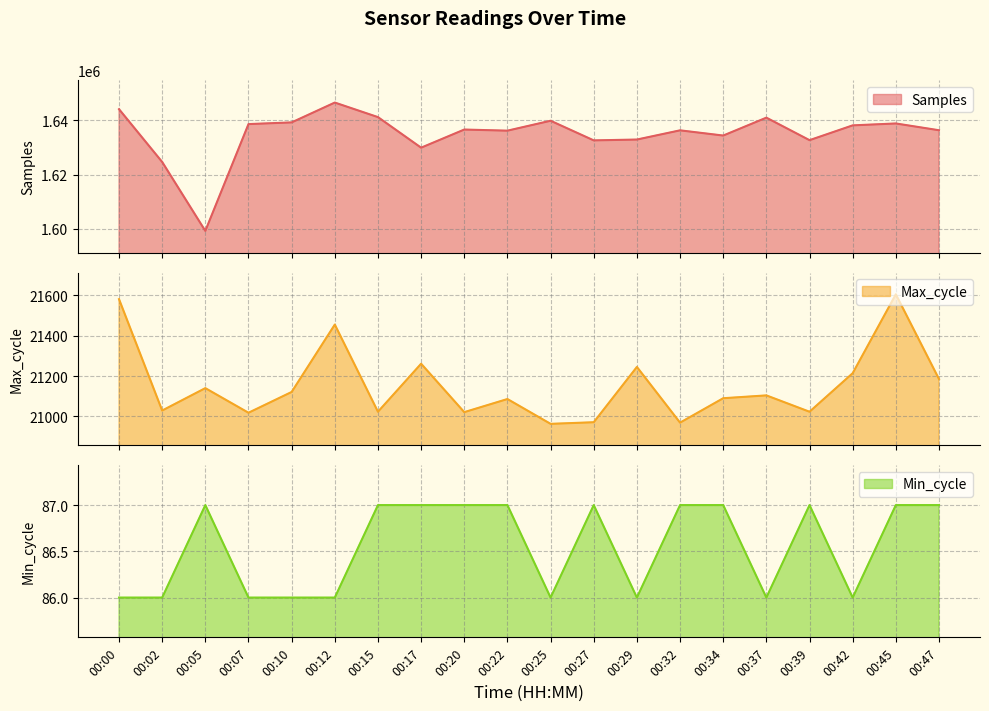

How many interior local peaks does the Min_cycle series have?

3